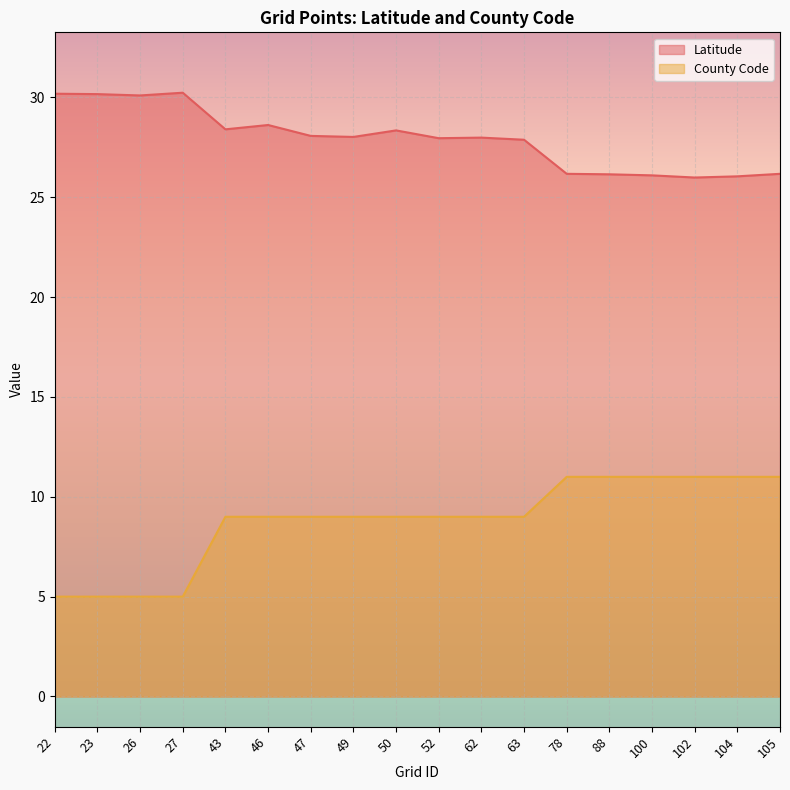

True or false: Latitude and County Code intersect in this chart.

False